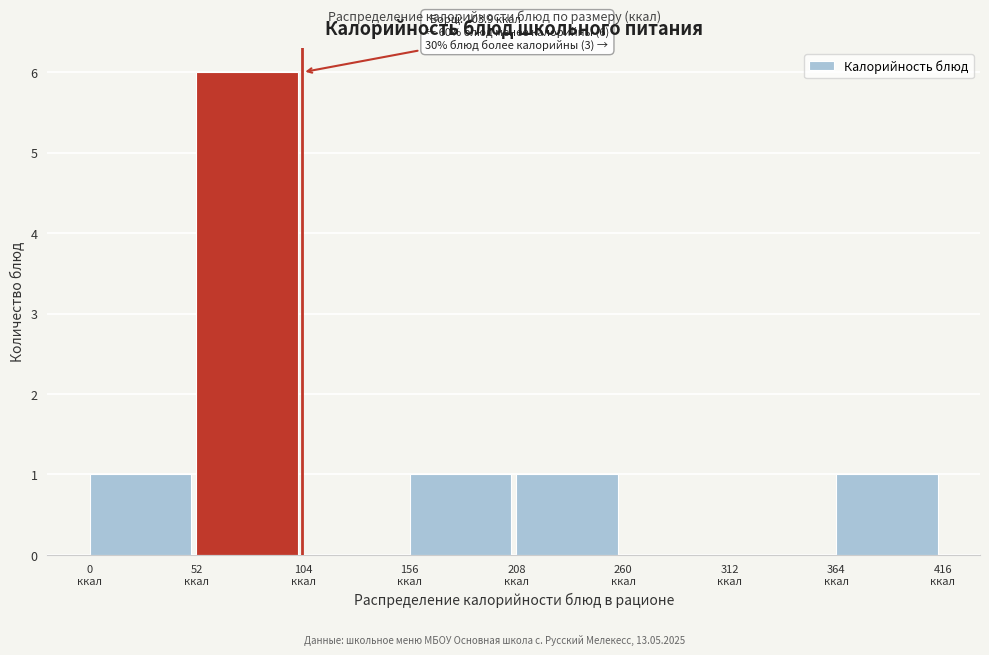

Over which range of the x-axis is the bar tallest?

50 to 100